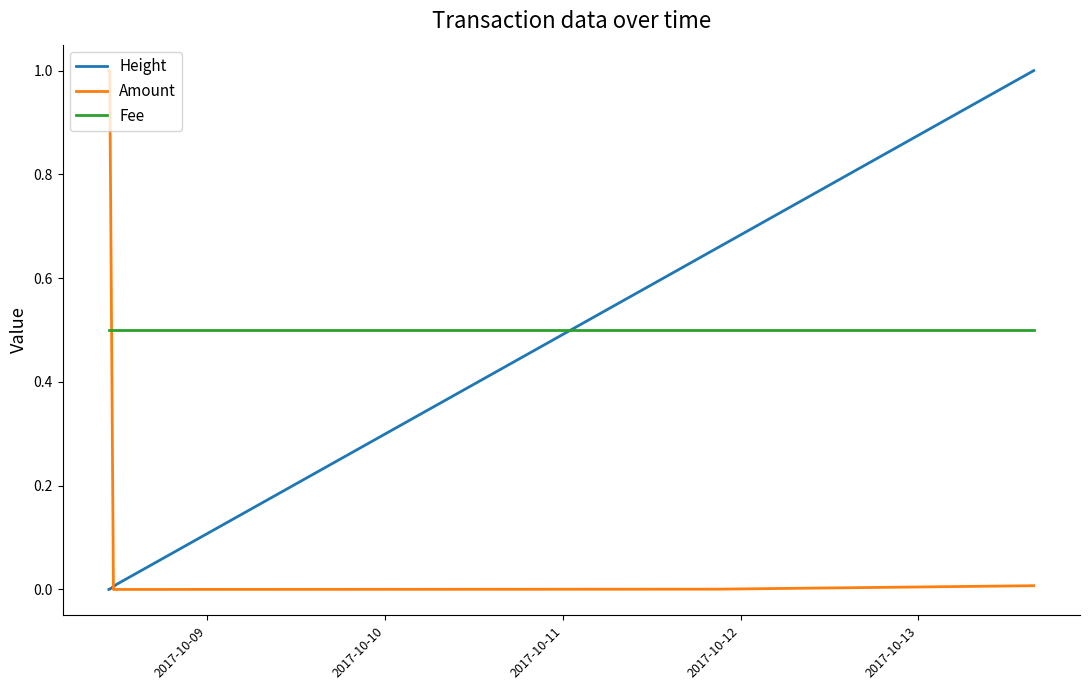

What is the maximum value for Amount?

1.0